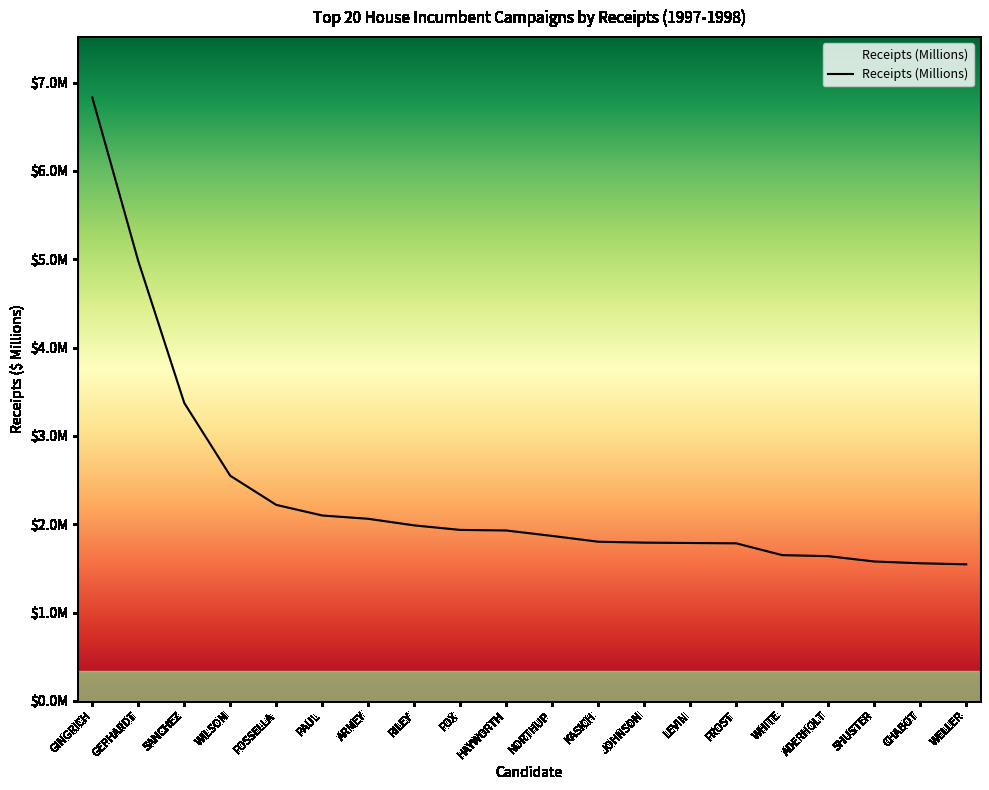

True or false: the data shows 3.3 at HAYWORTH.

False